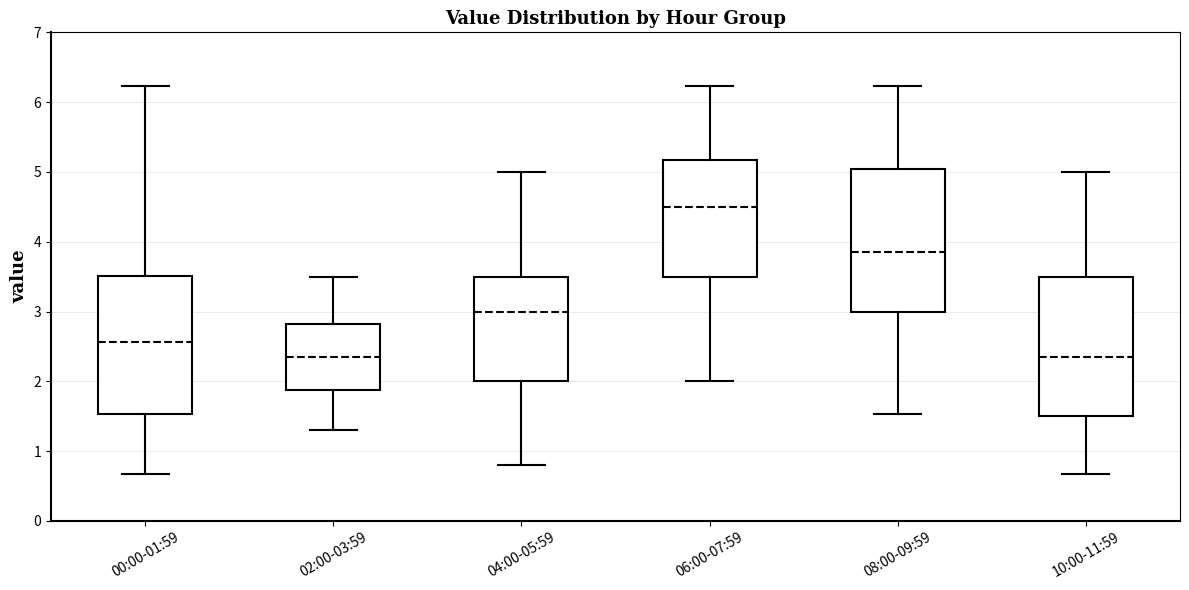

Reading left to right, read every box against the y-axis: the position of its median line, the range the box covers, and the ends of its whiskers. The values are not printed on the chart, so give them approximately, as read against the axis.

00:00-01:59: median 2.6, box 1.5 to 3.5, whiskers 0.7 to 6.2
02:00-03:59: median 2.4, box 1.9 to 2.8, whiskers 1.3 to 3.5
04:00-05:59: median 3.0, box 2.0 to 3.5, whiskers 0.8 to 5.0
06:00-07:59: median 4.5, box 3.5 to 5.2, whiskers 2.0 to 6.2
08:00-09:59: median 3.9, box 3.0 to 5.0, whiskers 1.5 to 6.2
10:00-11:59: median 2.4, box 1.5 to 3.5, whiskers 0.7 to 5.0